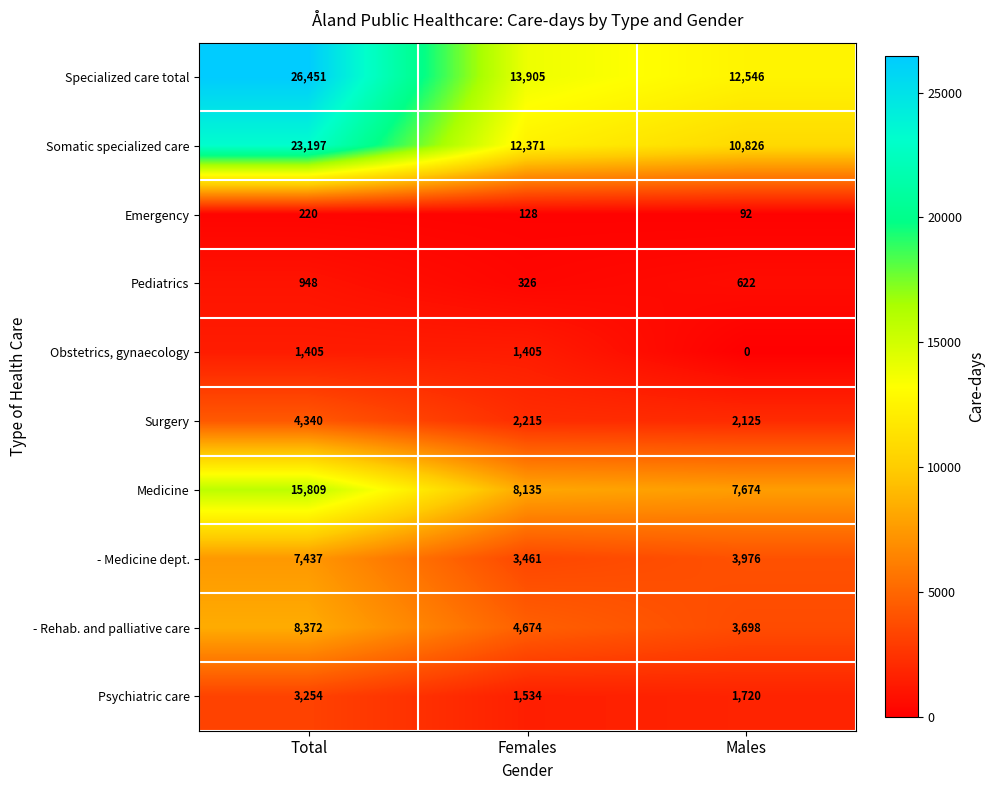

Where does the Specialized care total series first go above 13905?

Total